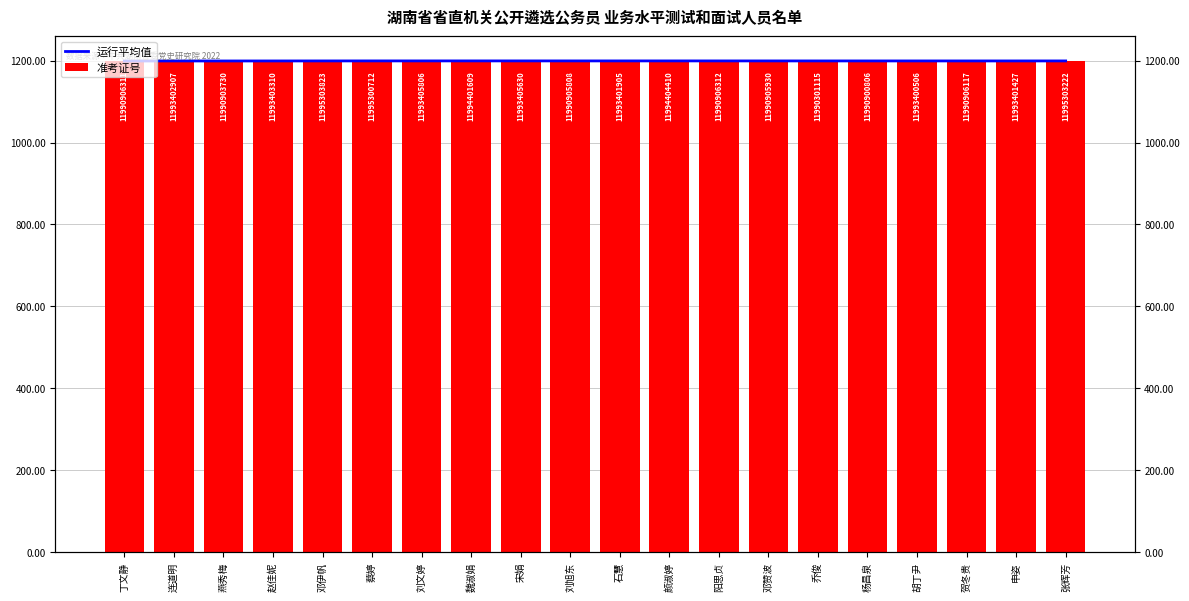

What position from the right is 杨昌泉?

5